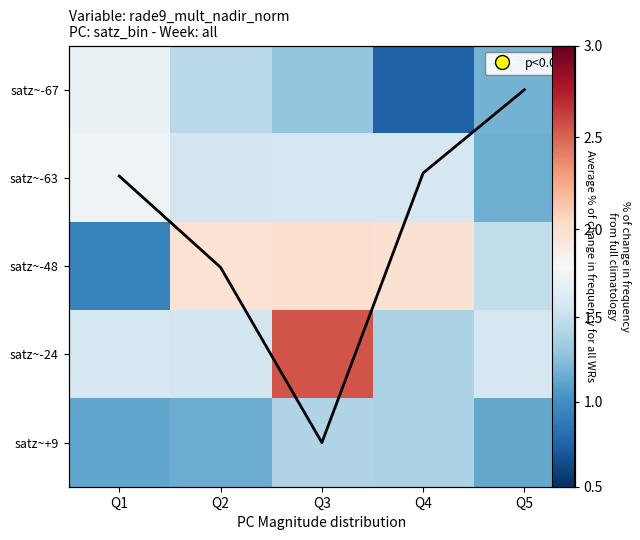

What is the minimum value for satz~-67?

0.7